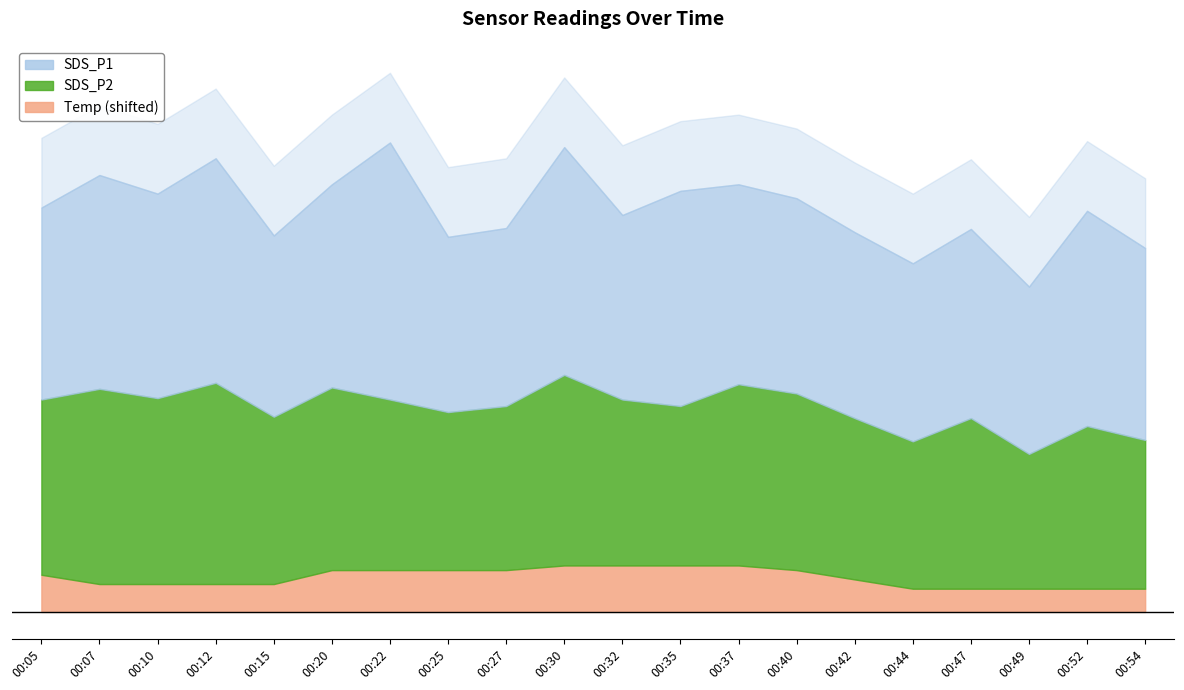

What is the maximum value shown in the chart?

11.0